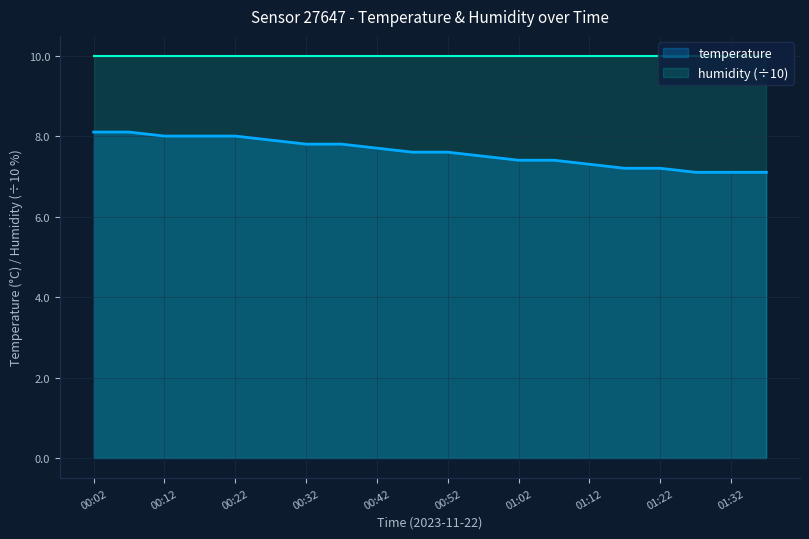

What is the difference between the second highest and minimum values?

1.0